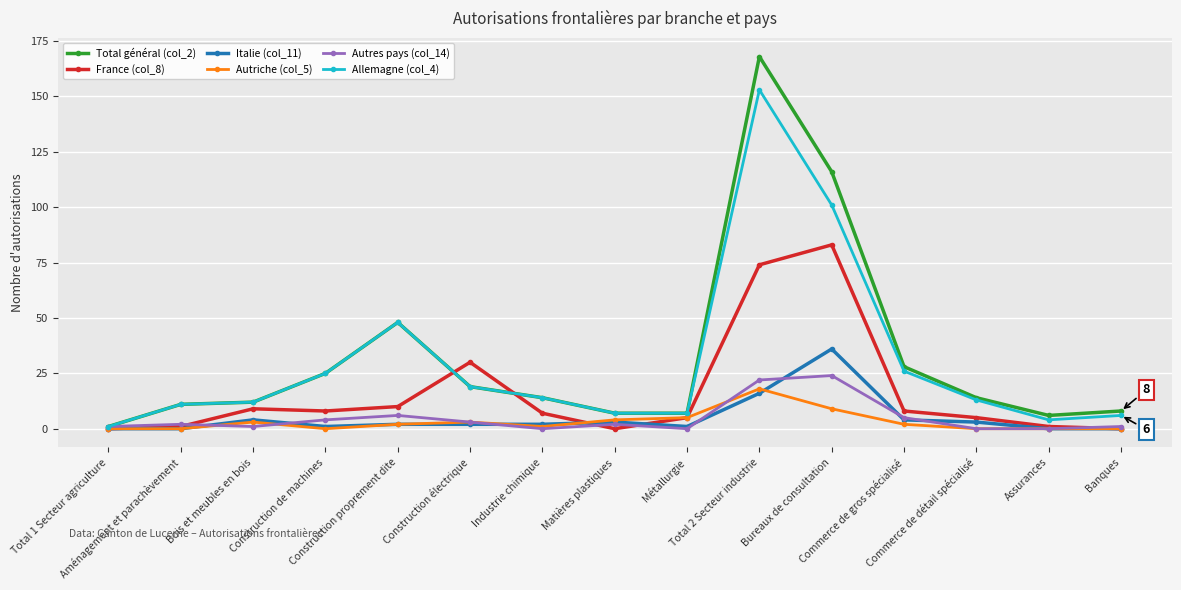

Where does the Total général (col_2) series first go above 14?

Construction de machines